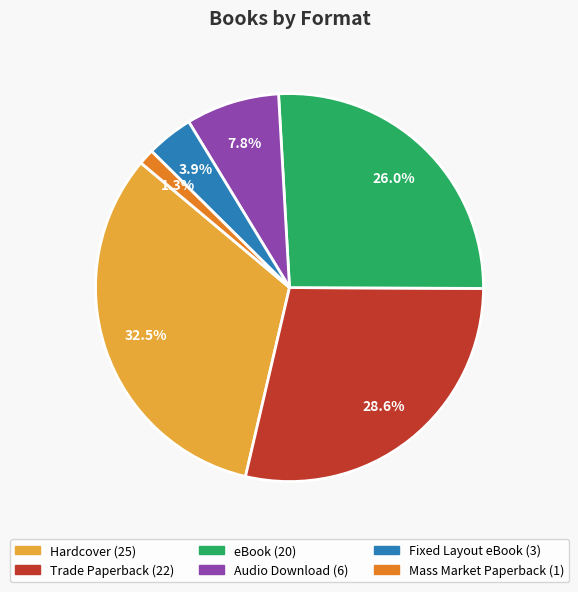

Do Mass Market Paperback and Audio Download together represent more than half of the pie?

No